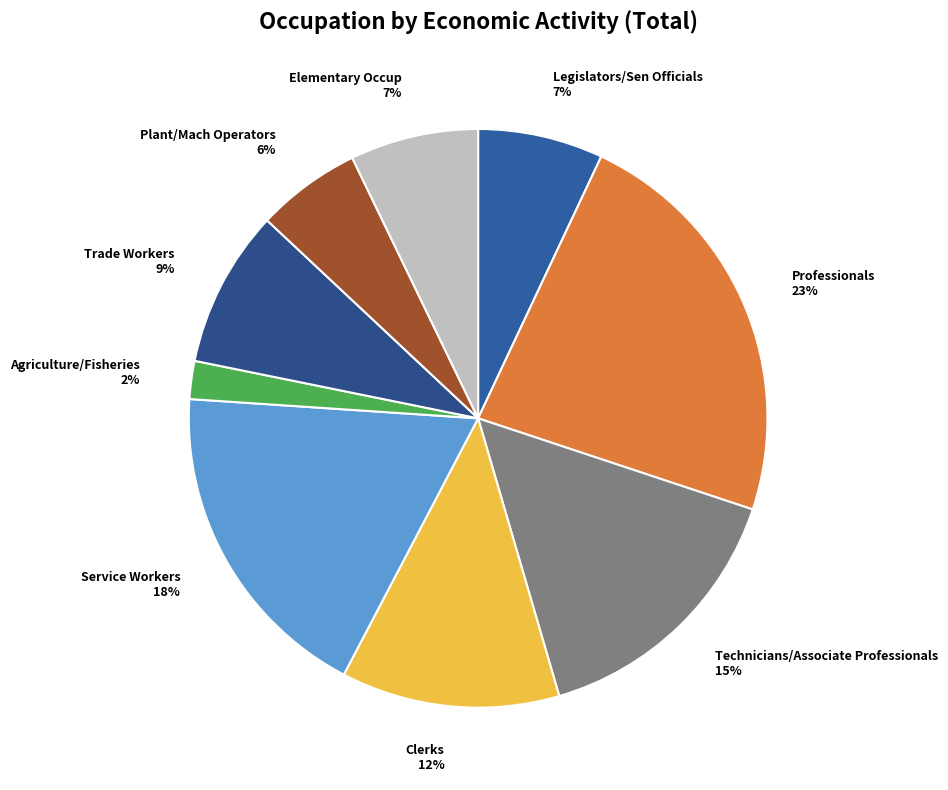

What is the largest slice in the pie chart?

Professionals